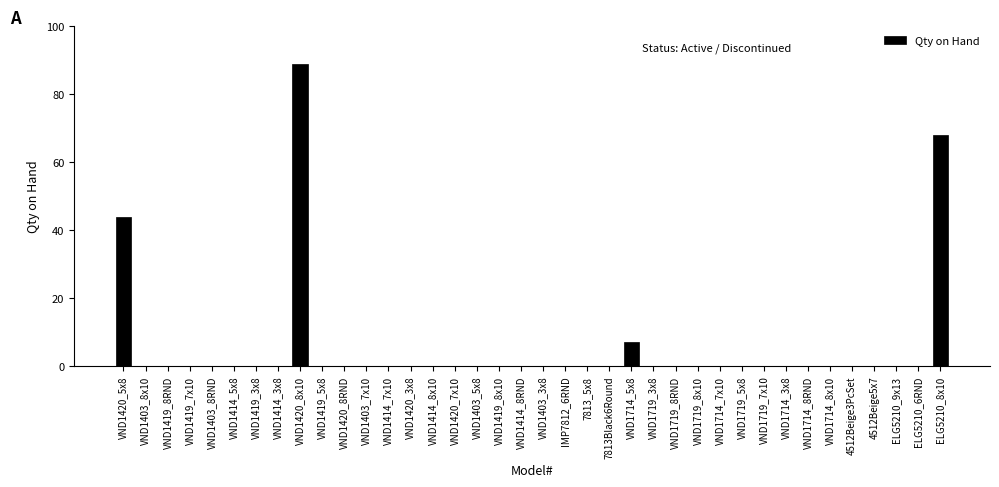

Are the bars horizontal?

No